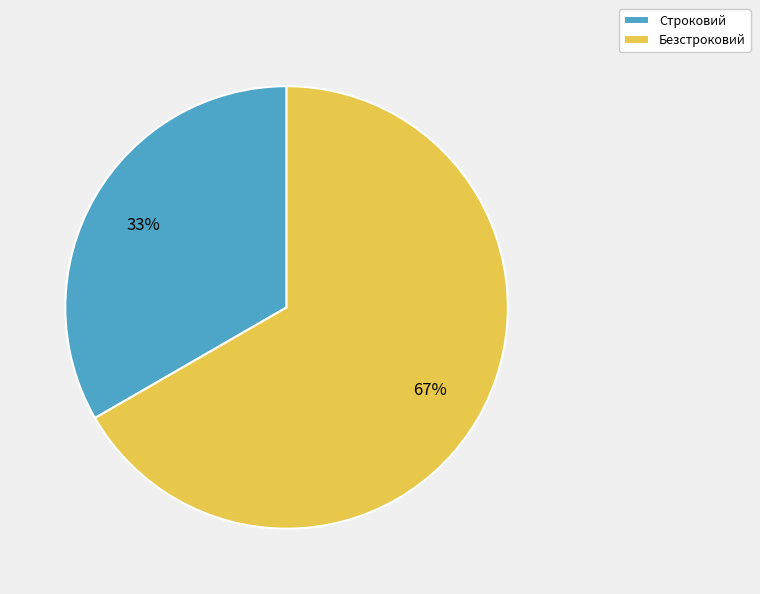

Does Безстроковий account for over 50% of the chart?

Yes